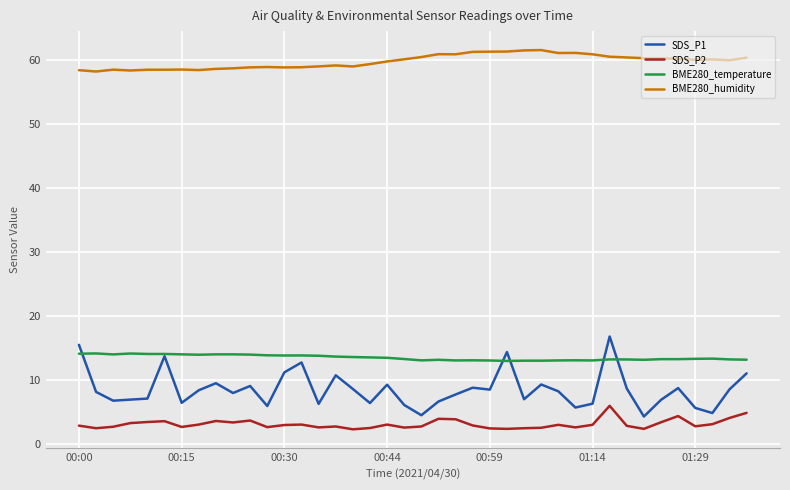

What is the greatest value displayed?

61.6